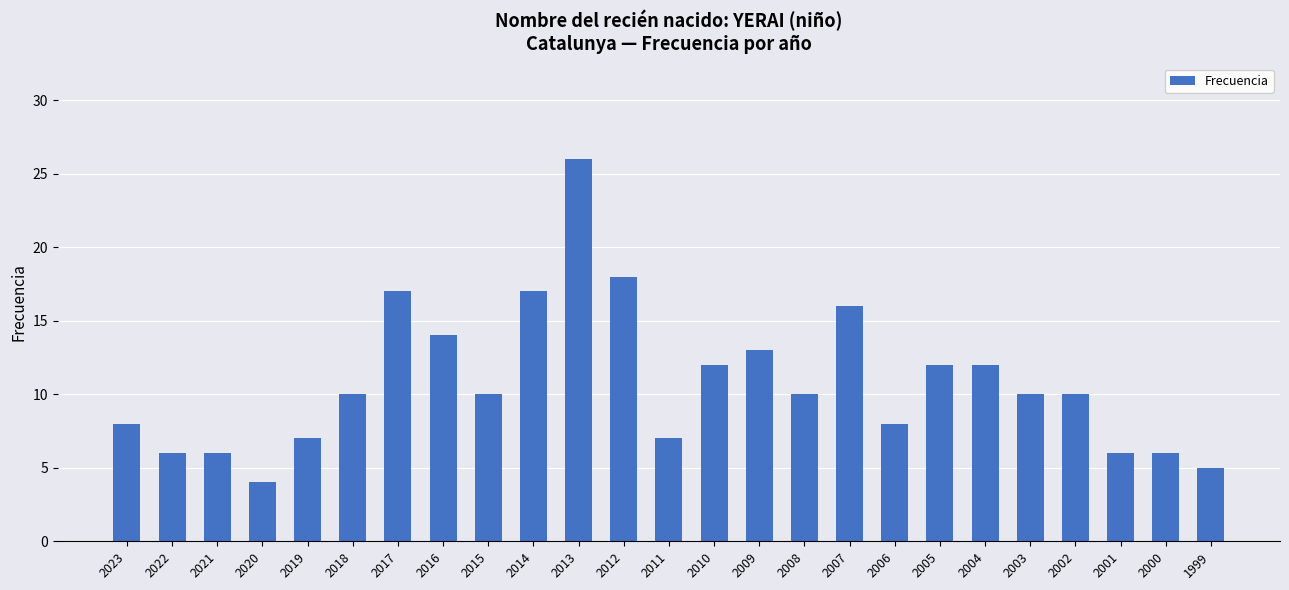

What is the greatest value displayed?

26